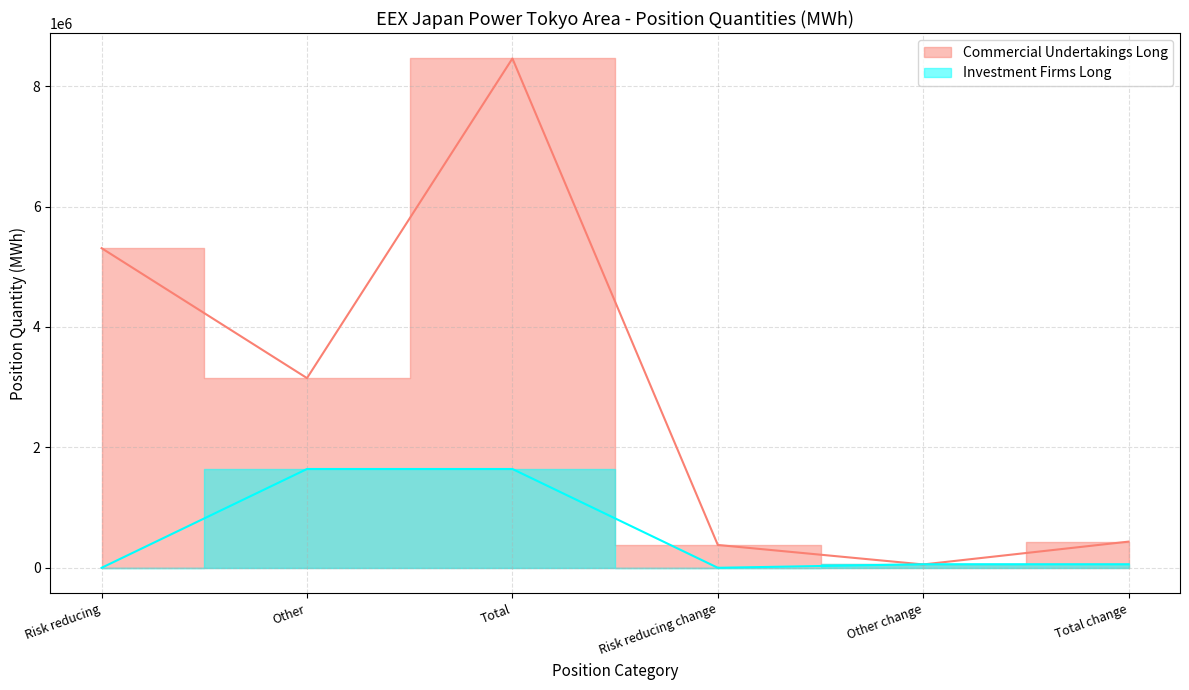

Where is the first local minimum for Investment Firms Long?

Risk reducing change